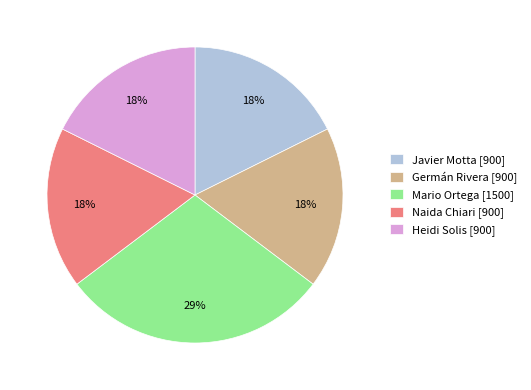

To the nearest percent, what portion does Javier Motta represent?

18%